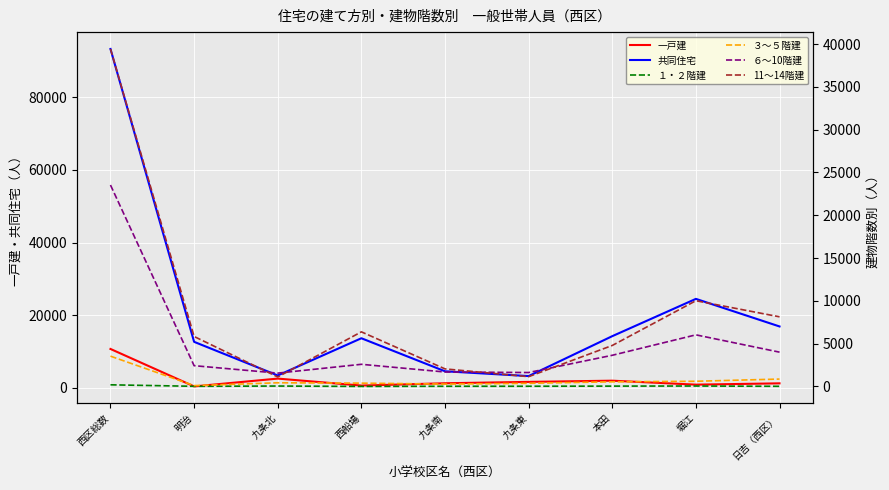

How many categories are shown in the chart?

9